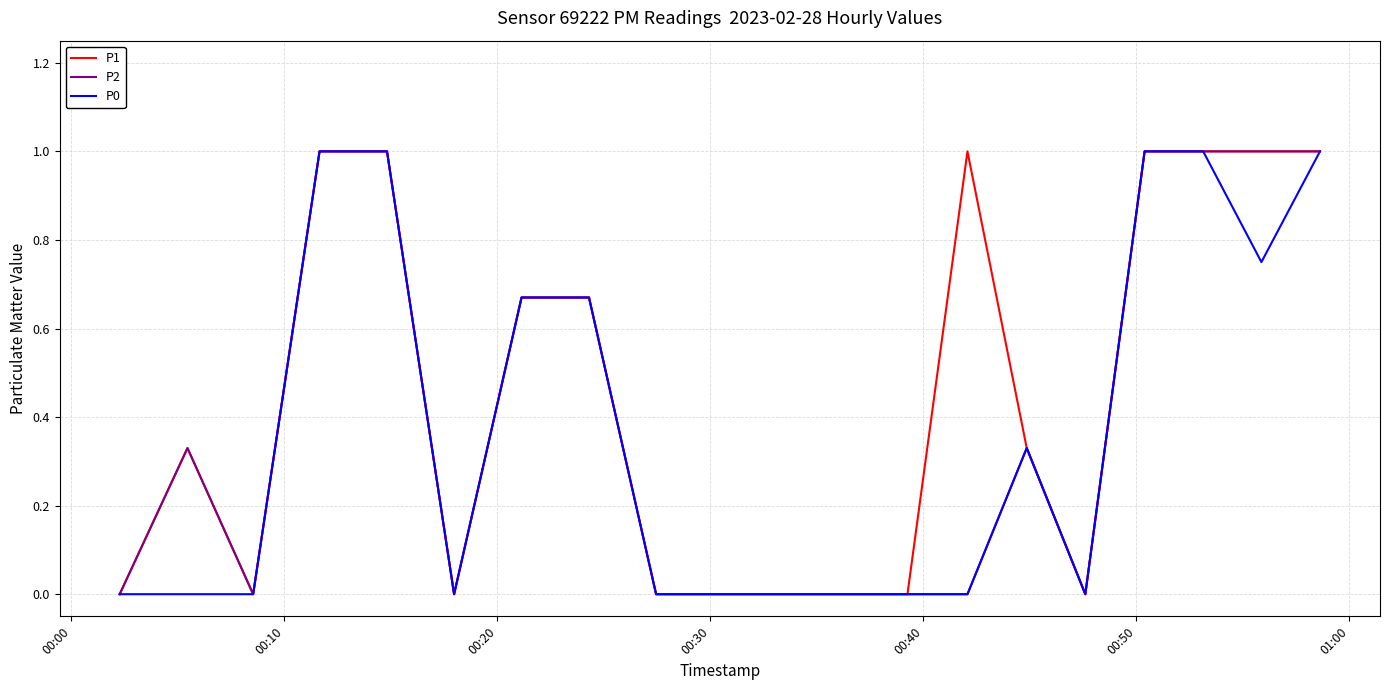

How many lines are shown in the chart?

3